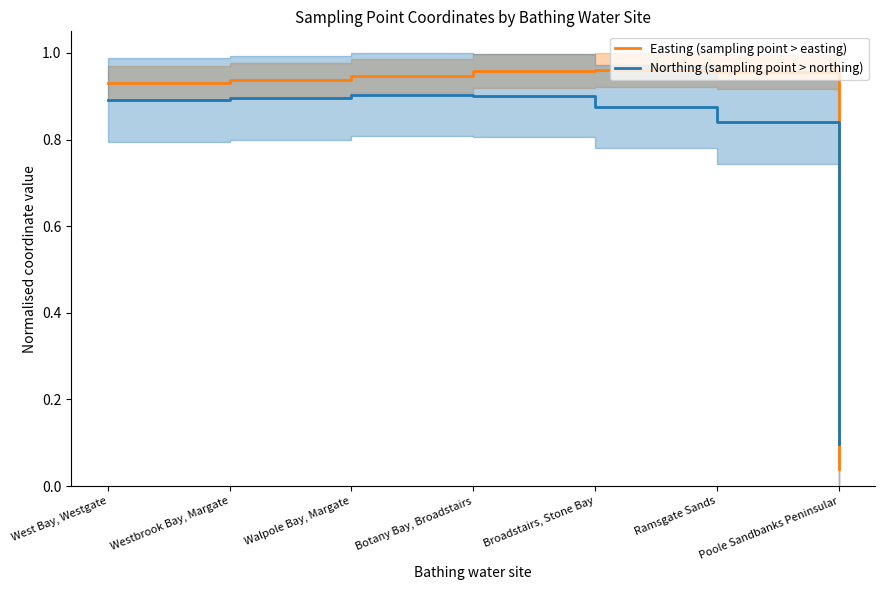

Between Westbrook Bay, Margate and West Bay, Westgate, which is larger?

Westbrook Bay, Margate